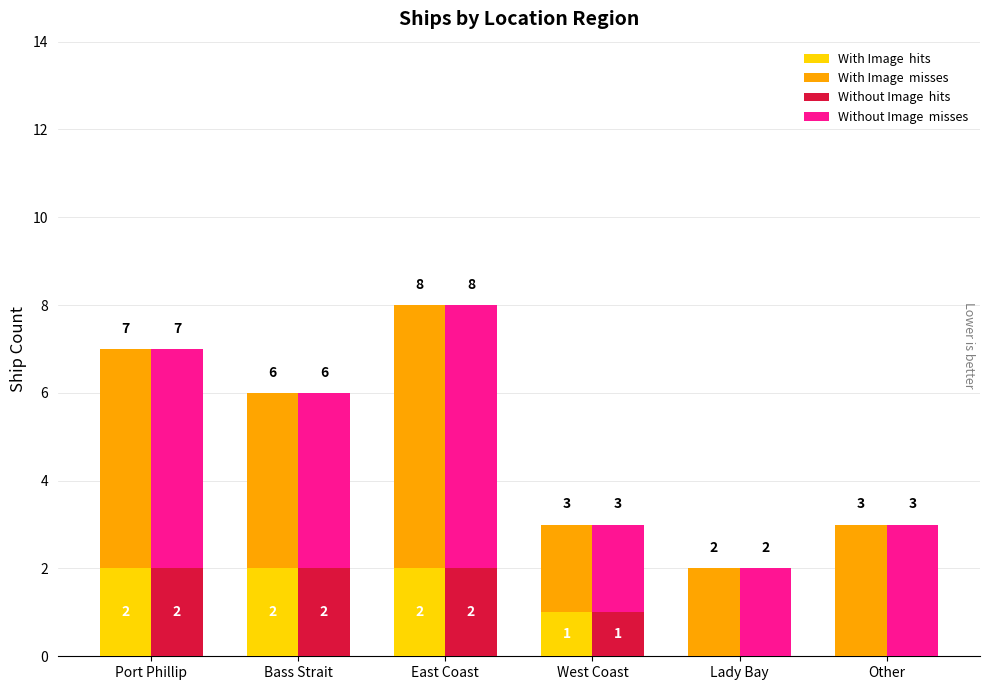

What is the label of the 3rd bar from the left?

East Coast